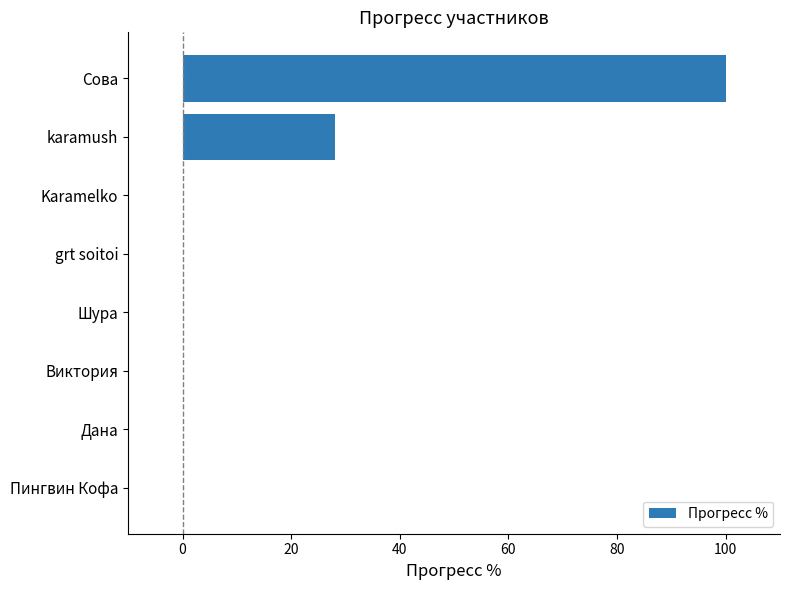

What is the sum of the values at Сова and Дана?

100